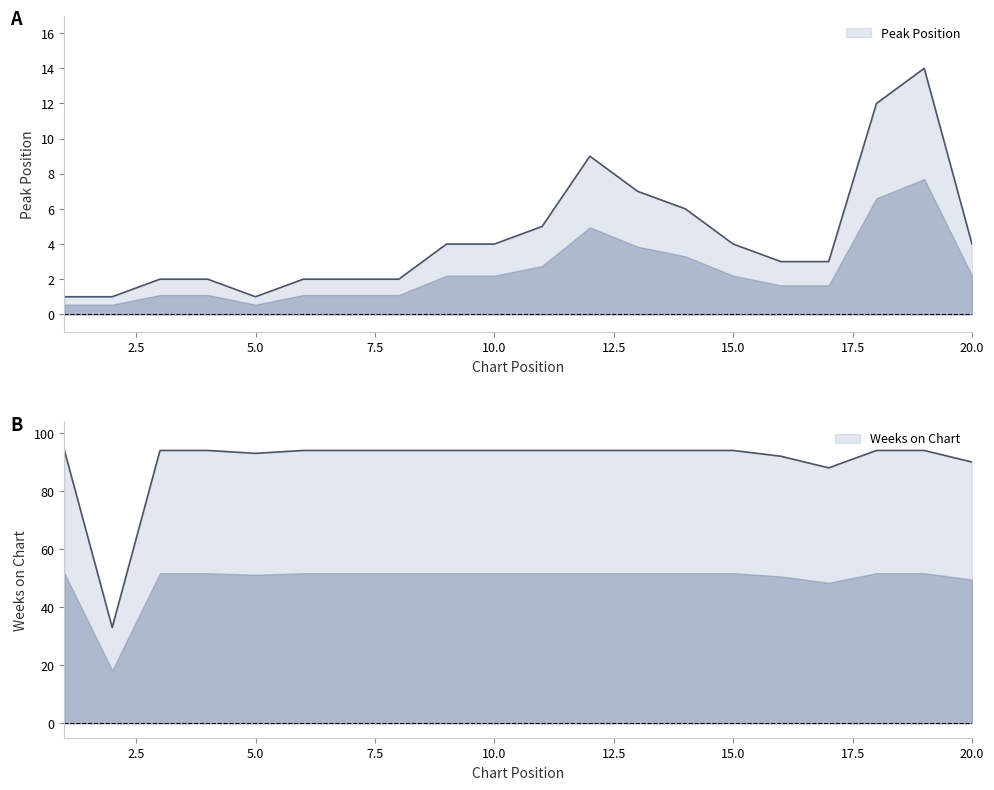

What is the maximum value for Weeks on Chart?

94